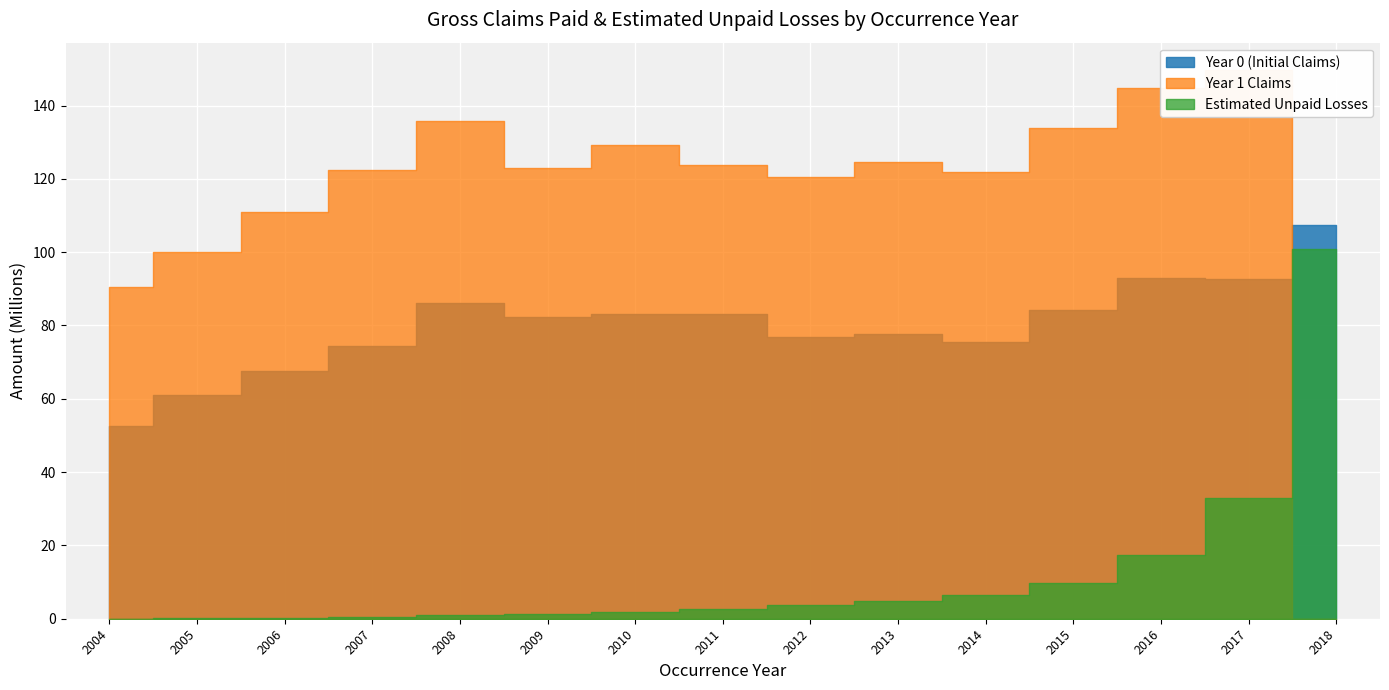

Read the Year 1 Claims value at 2013.

124550370.0